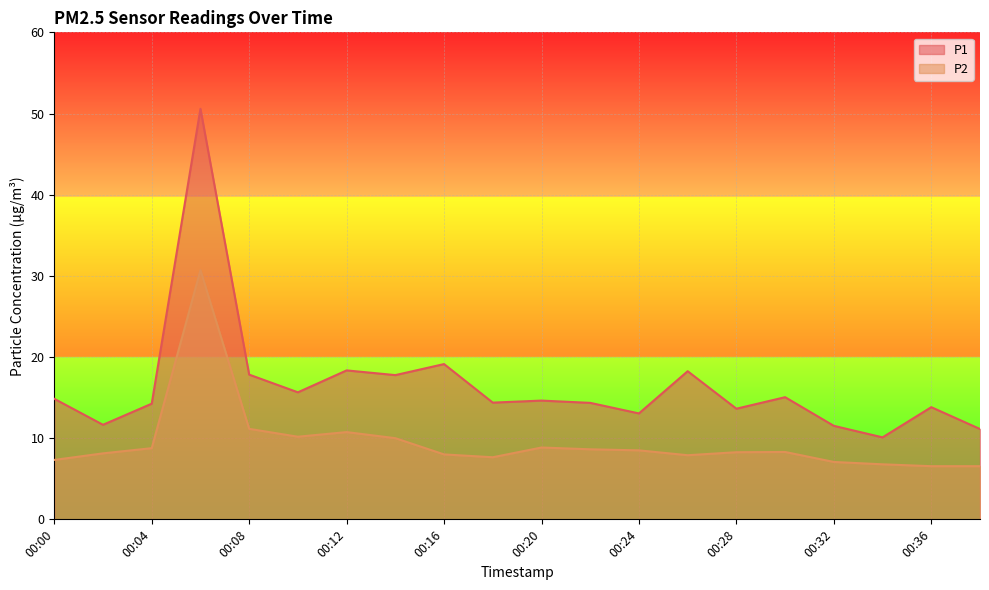

Reading left to right, list all the values displayed in this chart.

P1: 14.8	11.7	14.2	50.6	17.8	15.7	18.4	17.8	19.1	14.4	14.6	14.3	13.1	18.2	13.6	15.1	11.5	10.1	13.8	11.1
P2: 7.3	8.1	8.8	30.7	11.2	10.2	10.8	10.0	8.0	7.7	8.8	8.6	8.5	7.9	8.3	8.3	7.1	6.8	6.5	6.5